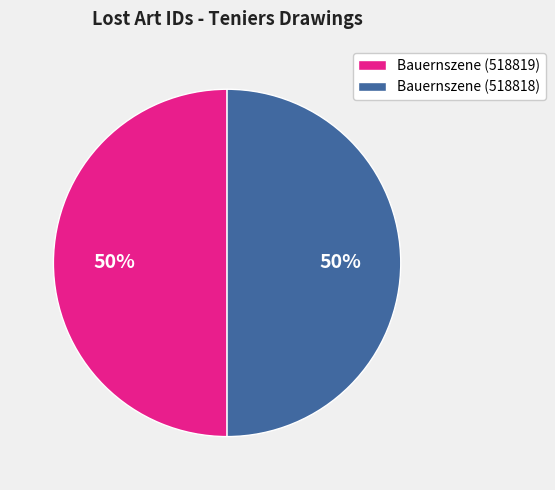

Do Bauernszene (518819) and Bauernszene (518818) together represent more than half of the pie?

Yes